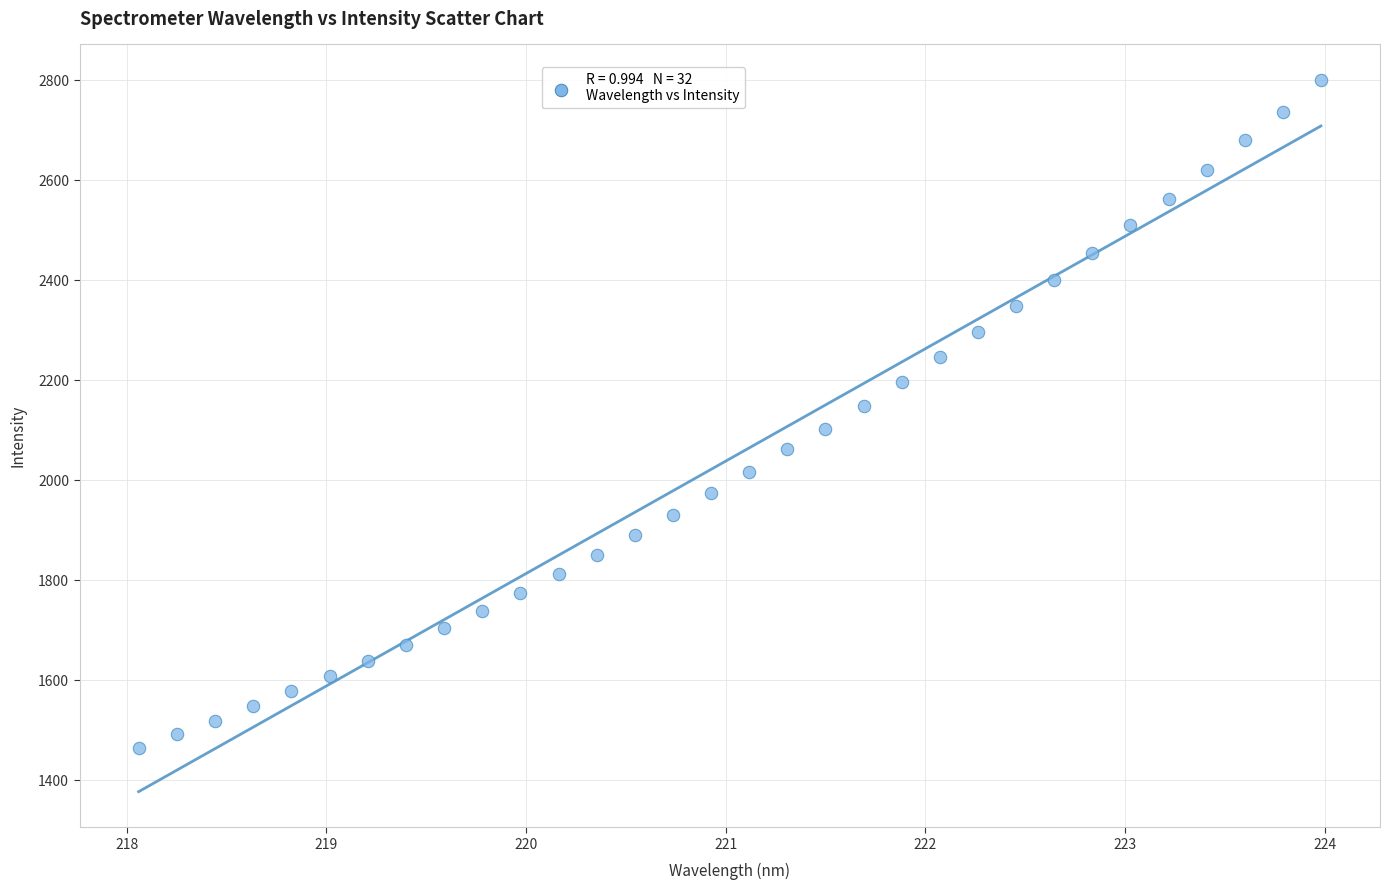

What is the range of X values (max minus min)?

5.9